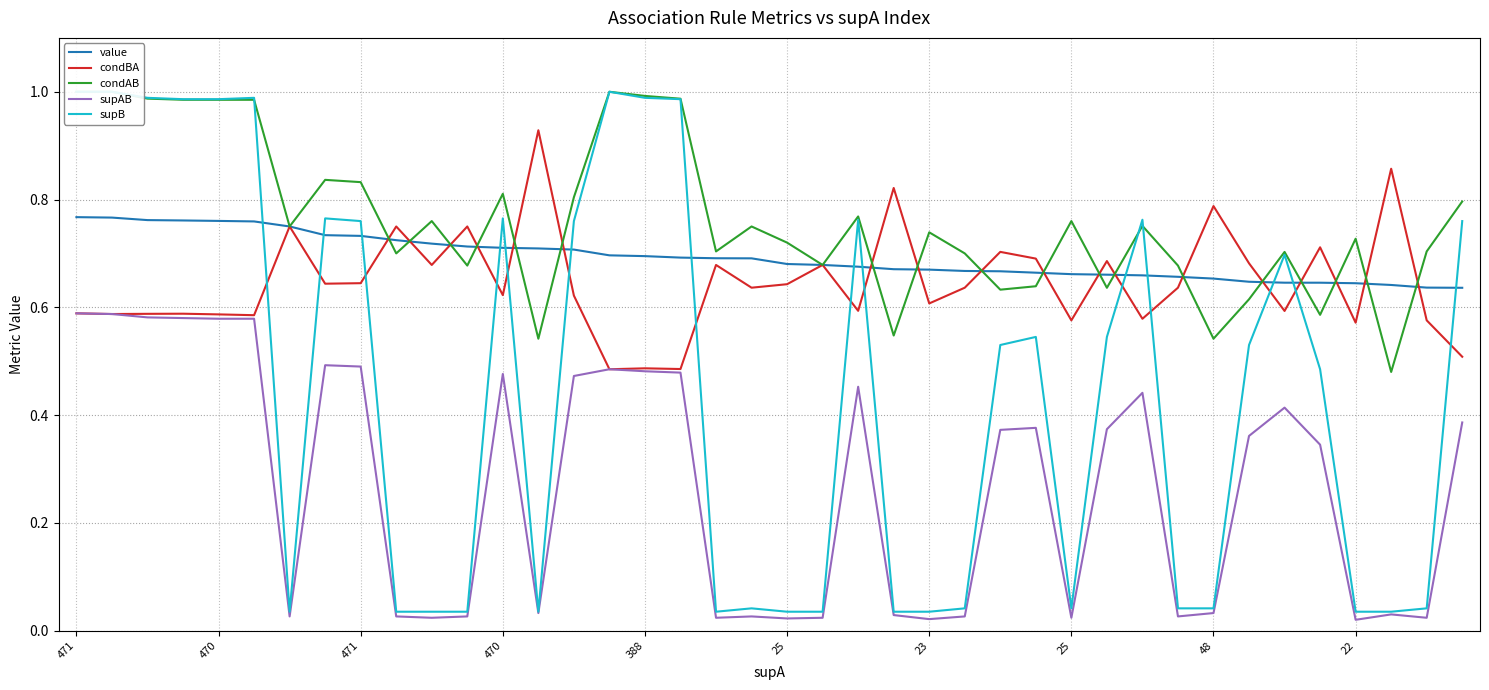

Where is condBA nearest to the value 0?

15